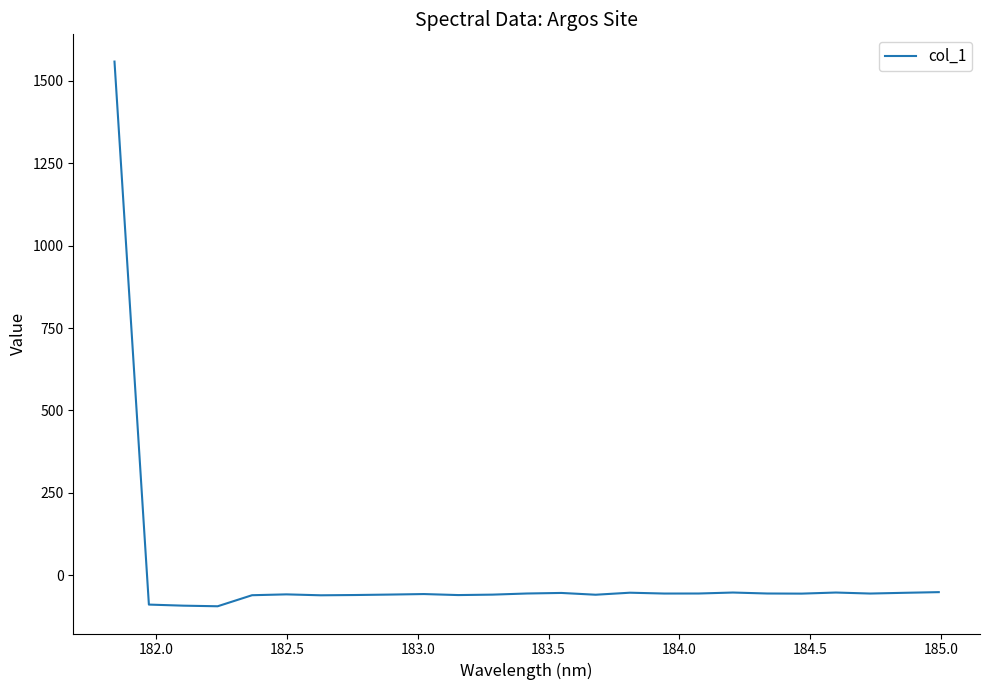

Does the chart display data point markers on the line(s)?

No